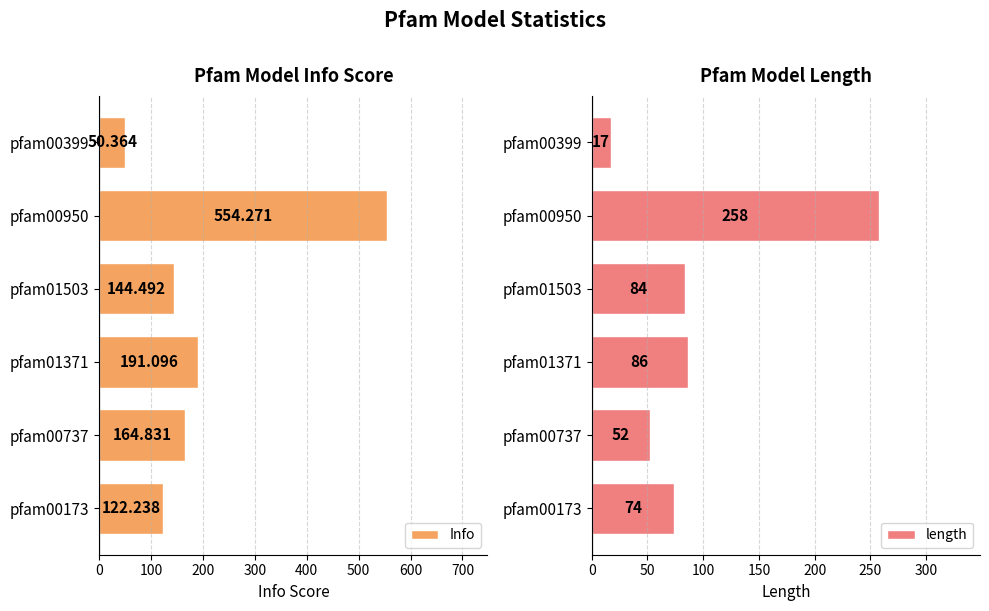

What is the average value of the length series?

95